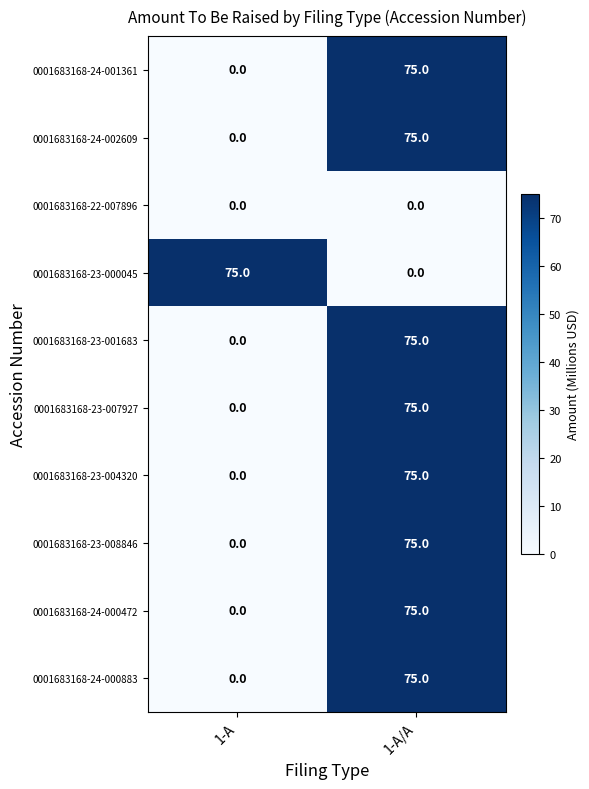

Rank the categories by 0001683168-23-007927 value from highest to lowest.

1-A/A, 1-A